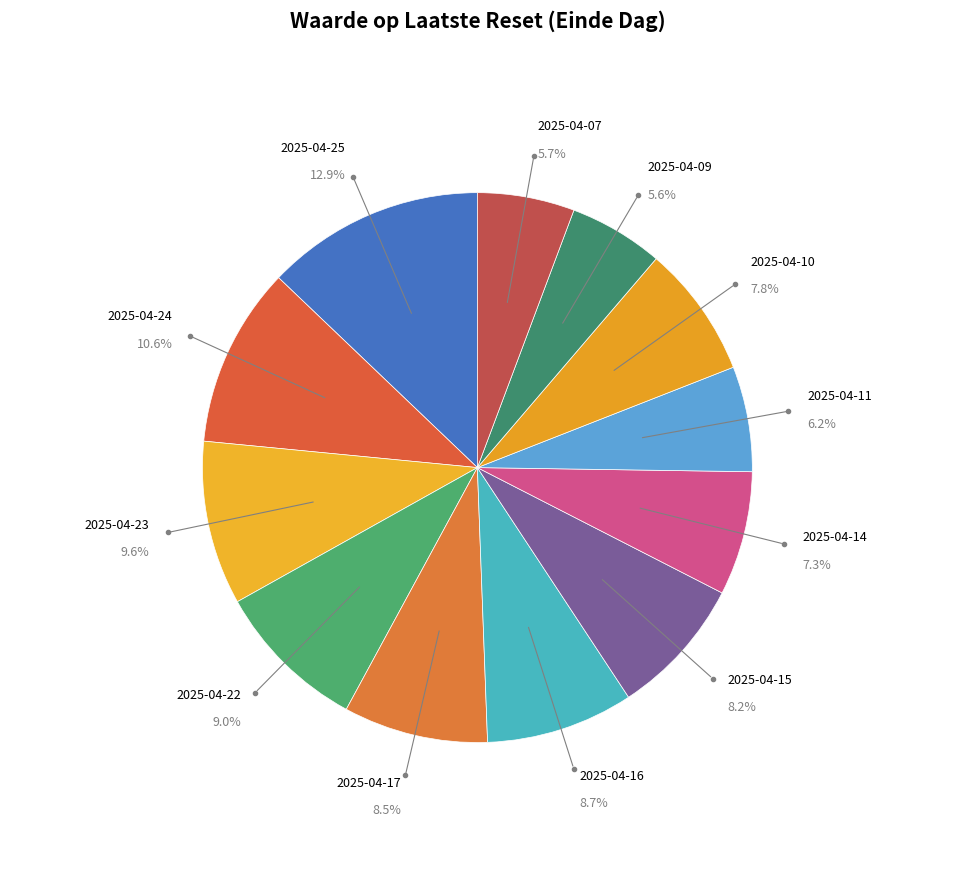

Between 2025-04-22 and 2025-04-14, which is larger?

2025-04-22